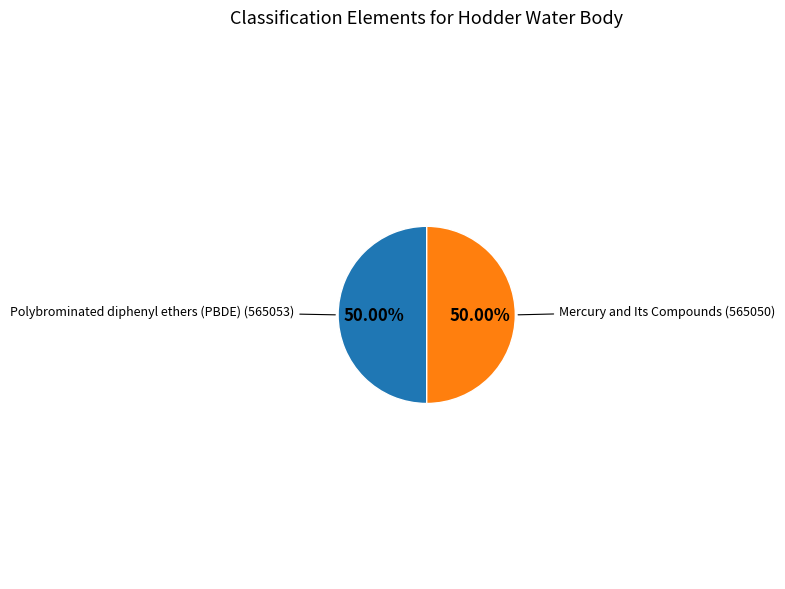

To the nearest percent, what is the average slice percentage?

50%